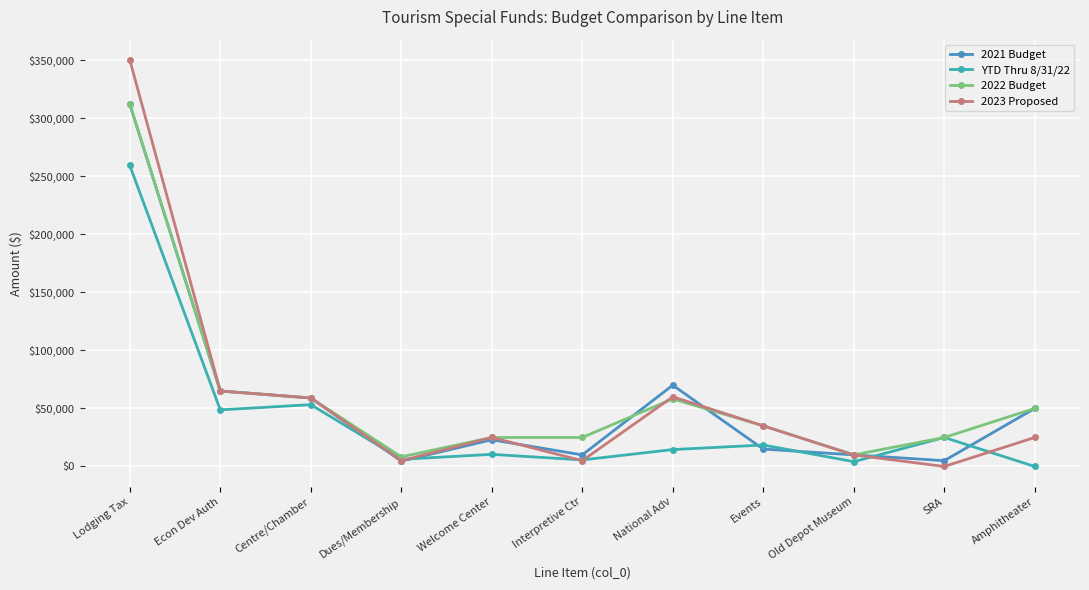

Is the value of 2021 Budget at Econ Dev Auth greater than the value of 2023 Proposed at Welcome Center?

Yes